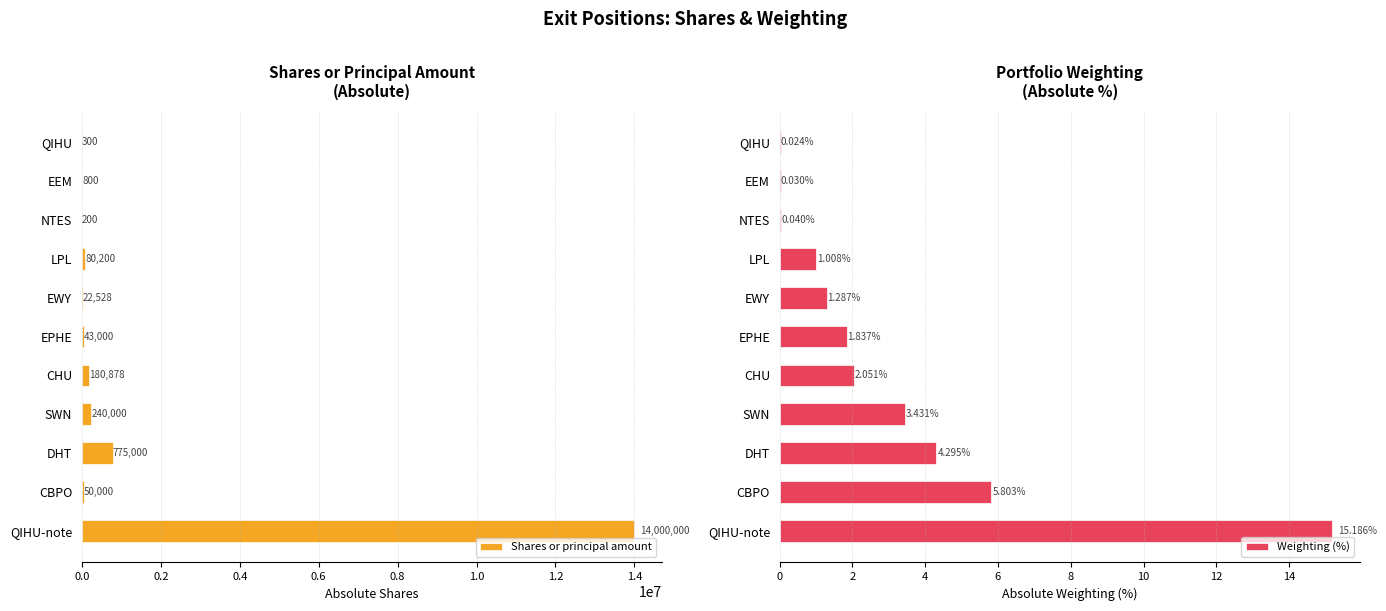

Where is Shares or principal amount nearest to the value 7000100?

DHT